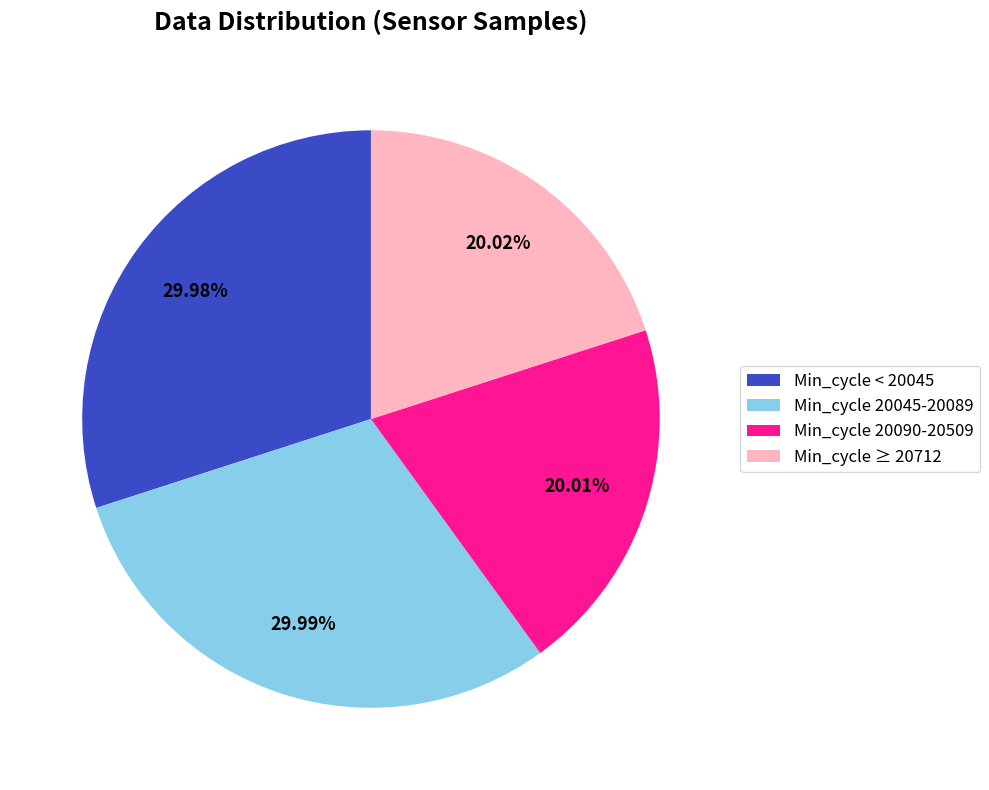

What is the ratio of the value at Min_cycle < 20045 to the value at Min_cycle 20045-20089?

1.0